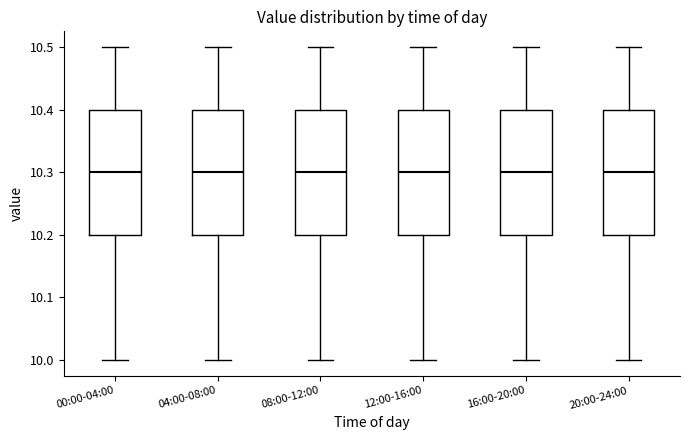

Reading left to right, transcribe this box plot: for each box, give where its median line is, the range the box spans, and where its two whiskers end, as read against the y-axis. The values are not printed on the chart, so give them approximately, as read against the axis.

00:00-04:00: median 10.3, box 10.2 to 10.4, whiskers 10.0 to 10.5
04:00-08:00: median 10.3, box 10.2 to 10.4, whiskers 10.0 to 10.5
08:00-12:00: median 10.3, box 10.2 to 10.4, whiskers 10.0 to 10.5
12:00-16:00: median 10.3, box 10.2 to 10.4, whiskers 10.0 to 10.5
16:00-20:00: median 10.3, box 10.2 to 10.4, whiskers 10.0 to 10.5
20:00-24:00: median 10.3, box 10.2 to 10.4, whiskers 10.0 to 10.5